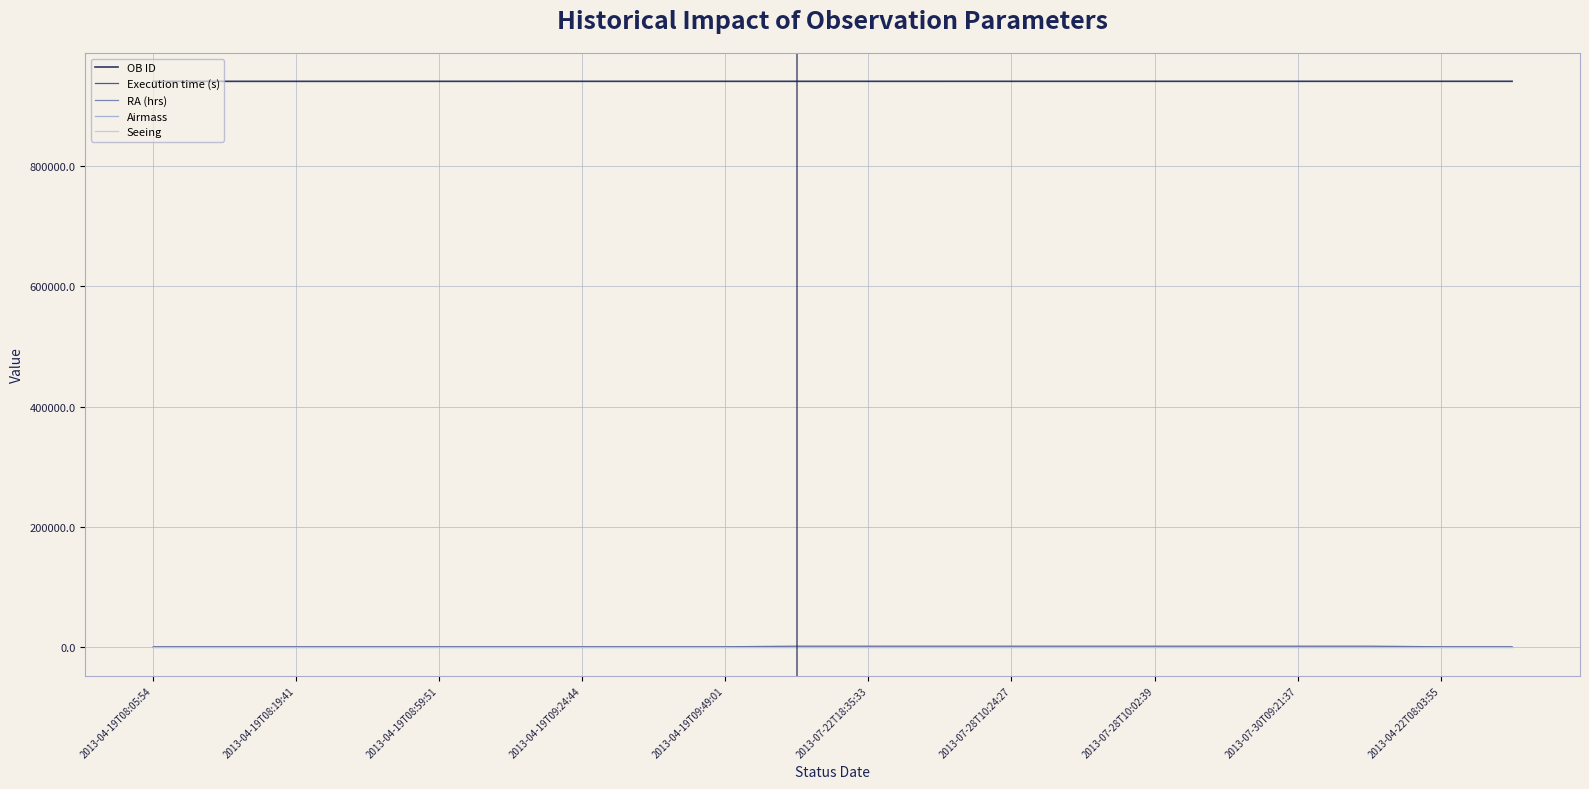

How many lines are shown in the chart?

5